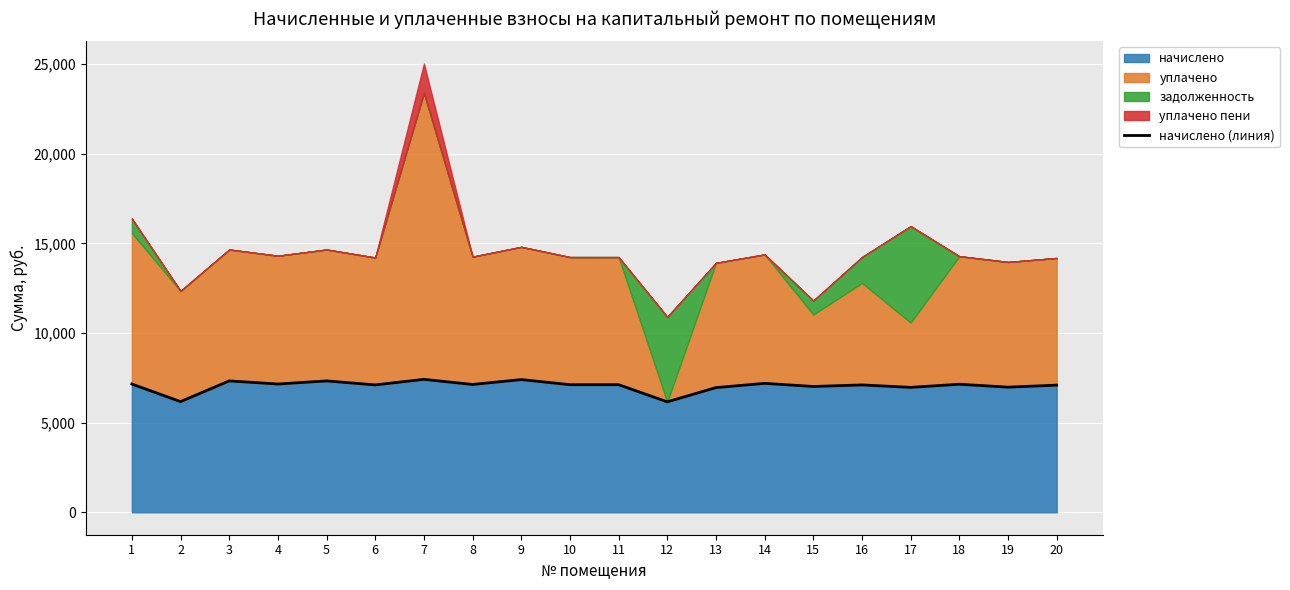

What is the ratio of the value at 8 to the value at 12?

1.2